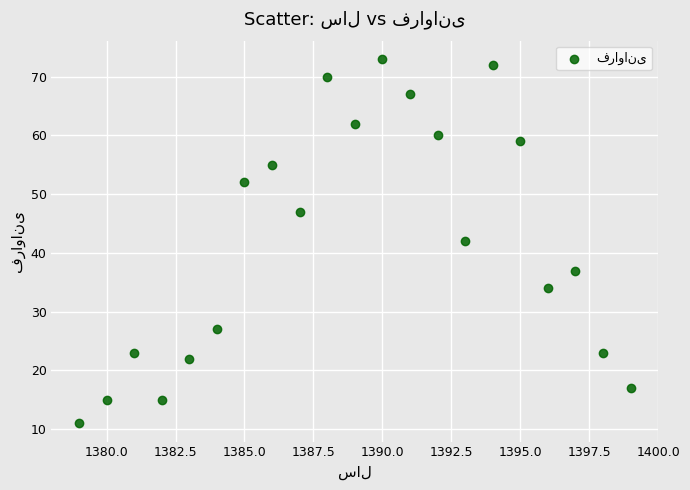

What is the range of X values (max minus min)?

20